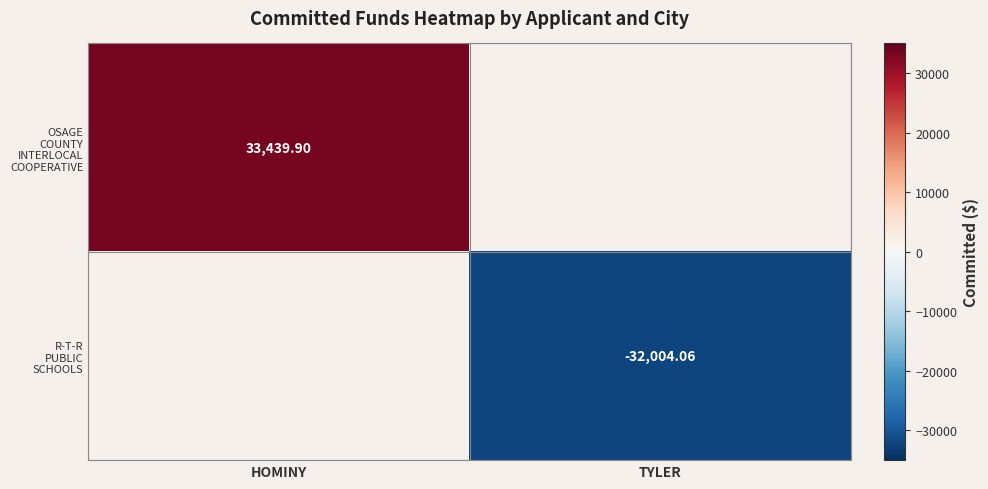

At TYLER, list the series in order from smallest to largest.

OSAGE COUNTY INTERLOCAL COOPERATIVE, R-T-R PUBLIC SCHOOLS